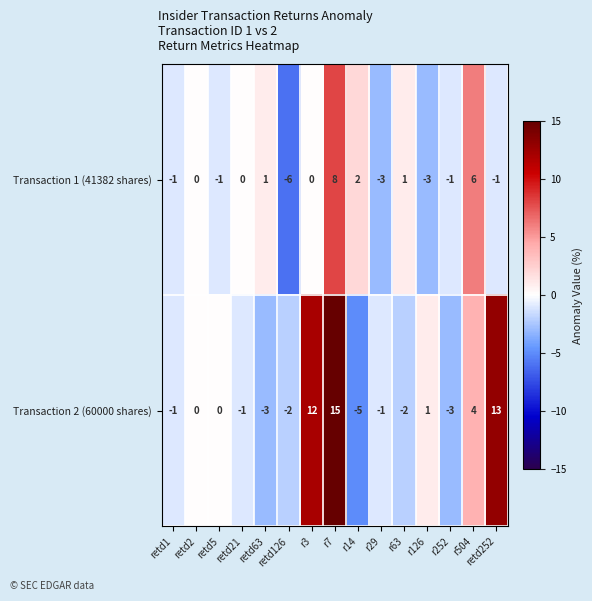

The Transaction 2 (60000 shares) series shows 0 at retd2. True or false?

True